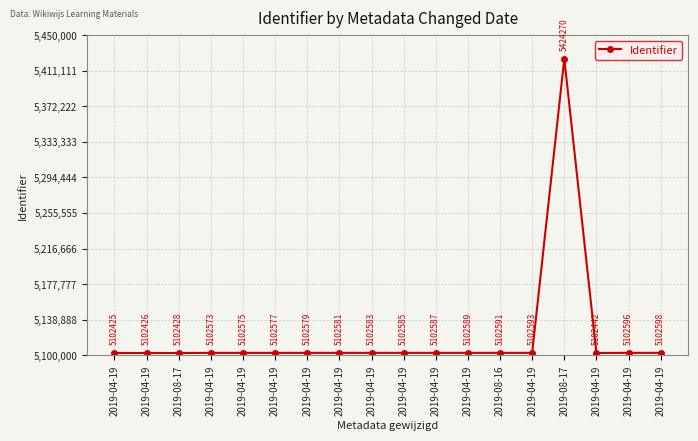

What is the smallest value displayed?

5102425